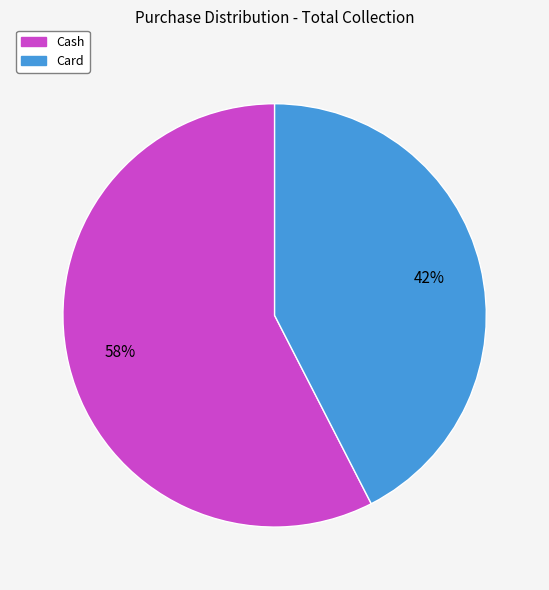

Is the sum of Card and Cash greater than half?

Yes